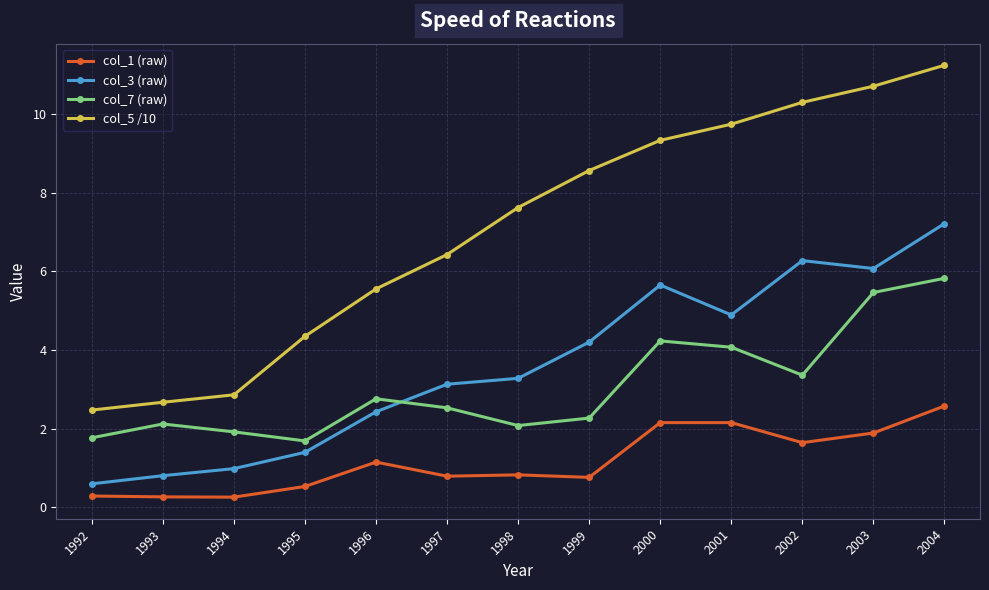

Count the number of data series in this chart.

4